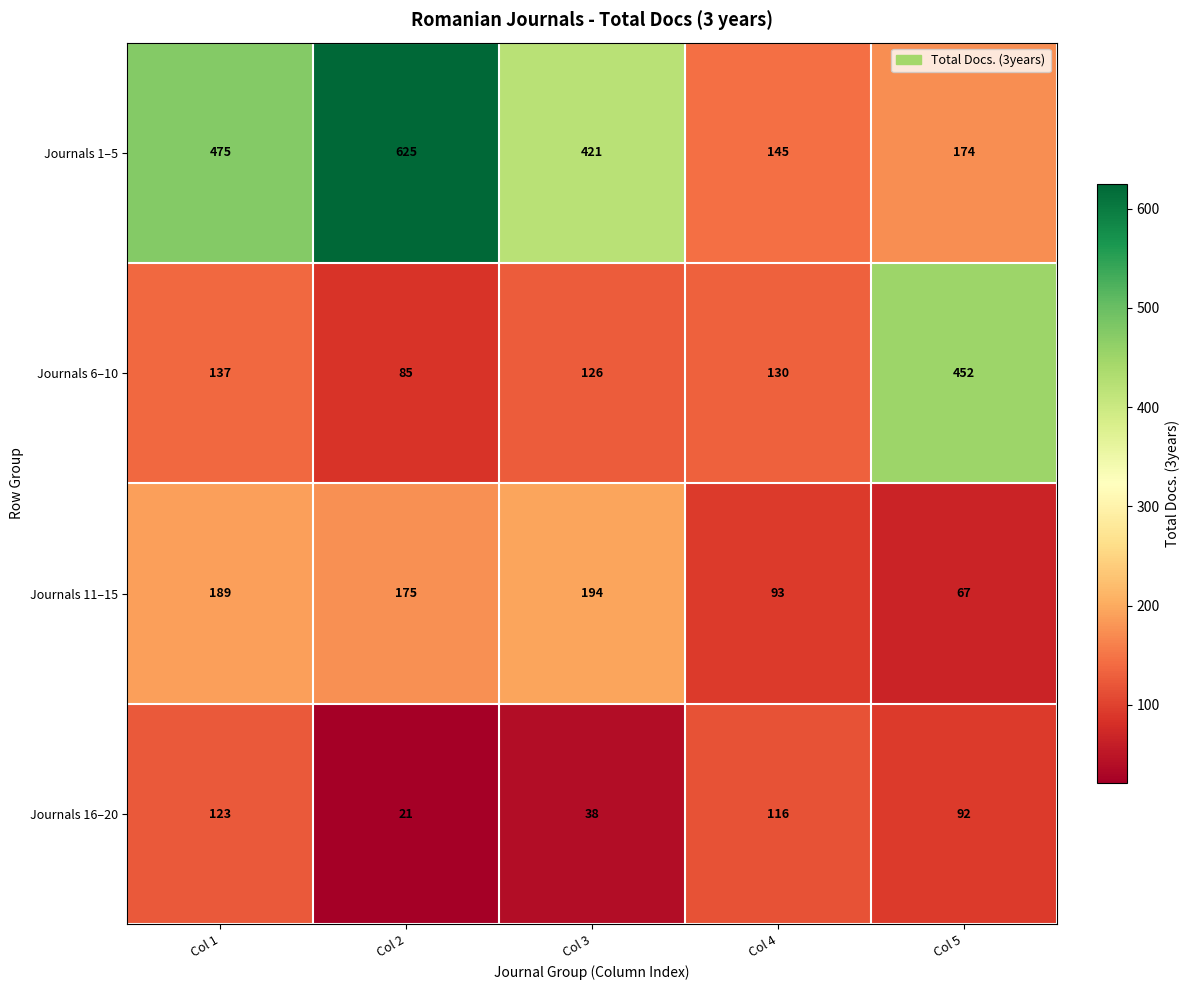

At which category is the sum across all series the highest?

Col 1